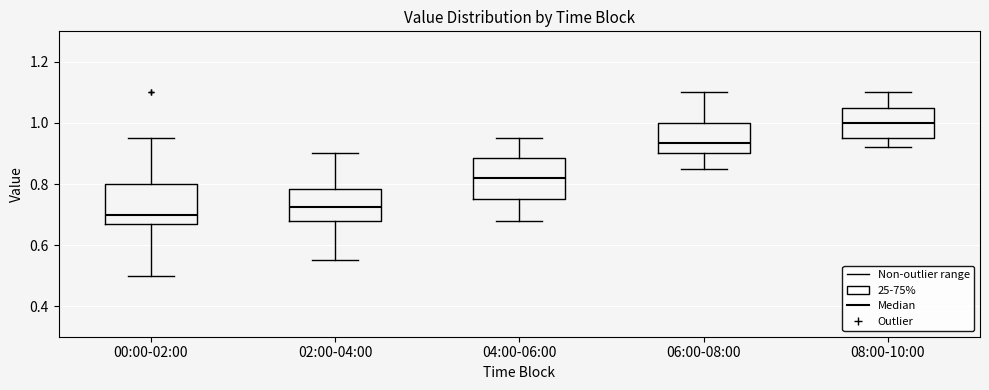

Where is the upper edge of the box for 02:00-04:00 on the y-axis? The values are not printed on the chart, so give them approximately, as read against the axis.

0.78